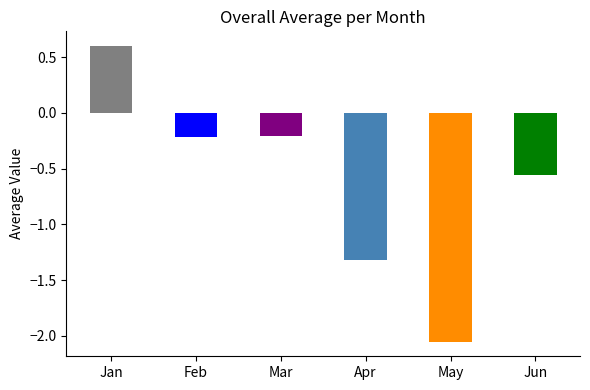

What is the difference between the values at Feb and Apr?

1.1